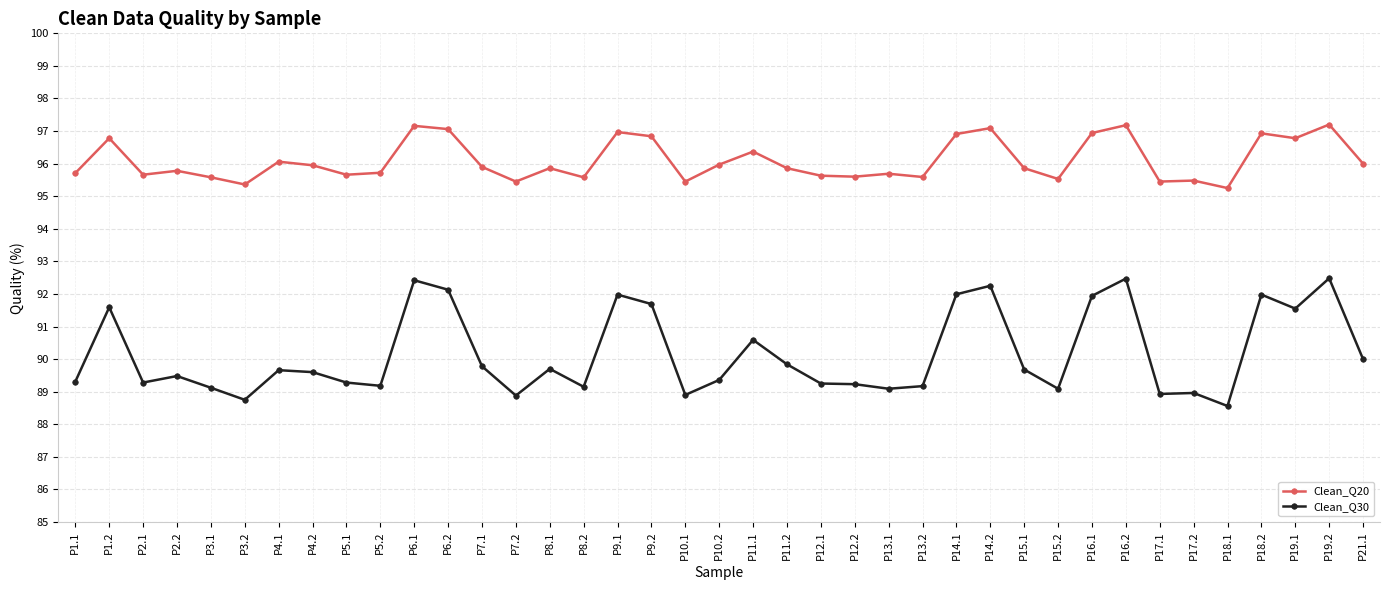

Rank the series by their maximum value, from lowest to highest.

Clean_Q30, Clean_Q20